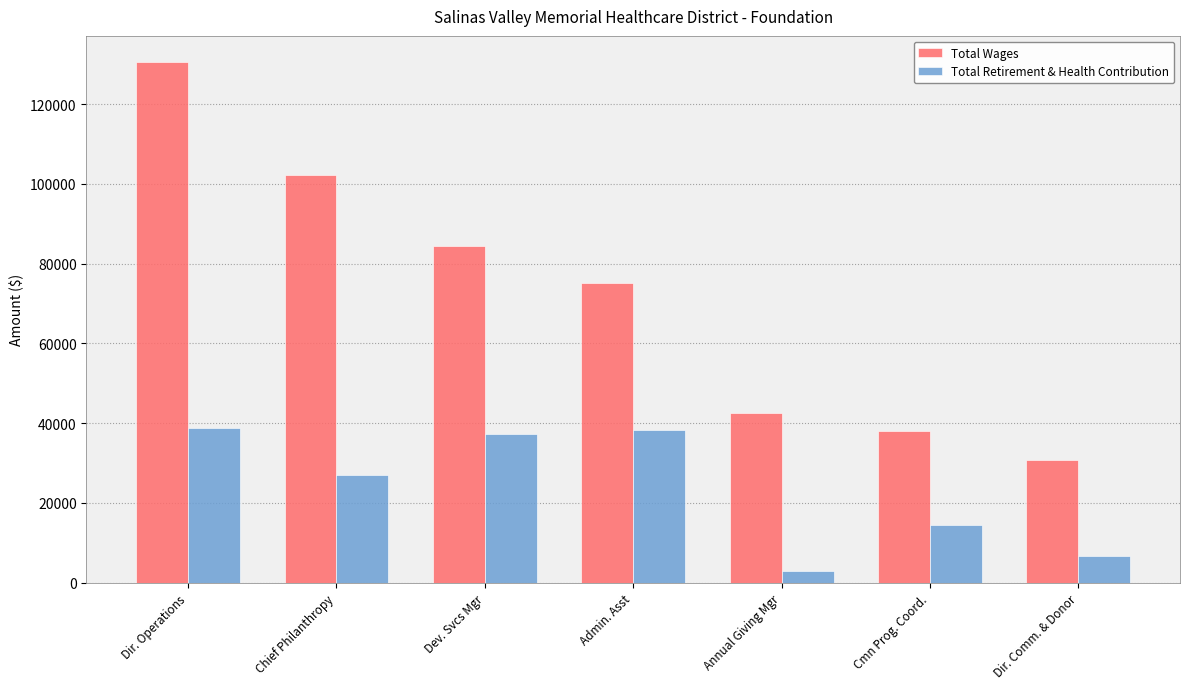

What is the difference between the Total Retirement & Health Contribution values at Cmn Prog. Coord. and Annual Giving Mgr?

11500